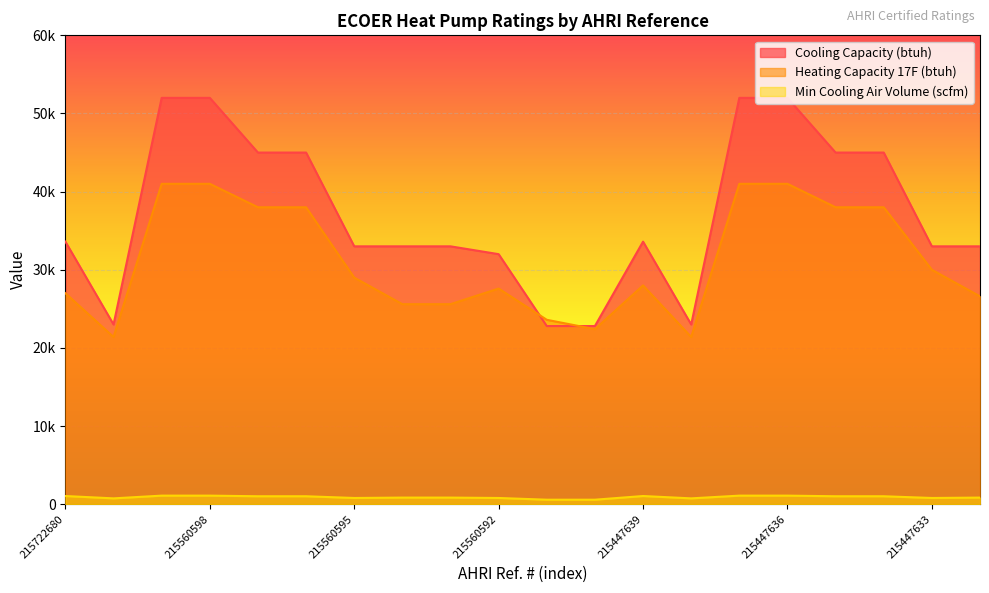

What is the approximate value of Min Cooling Air Volume (scfm) at 215722680?

1050